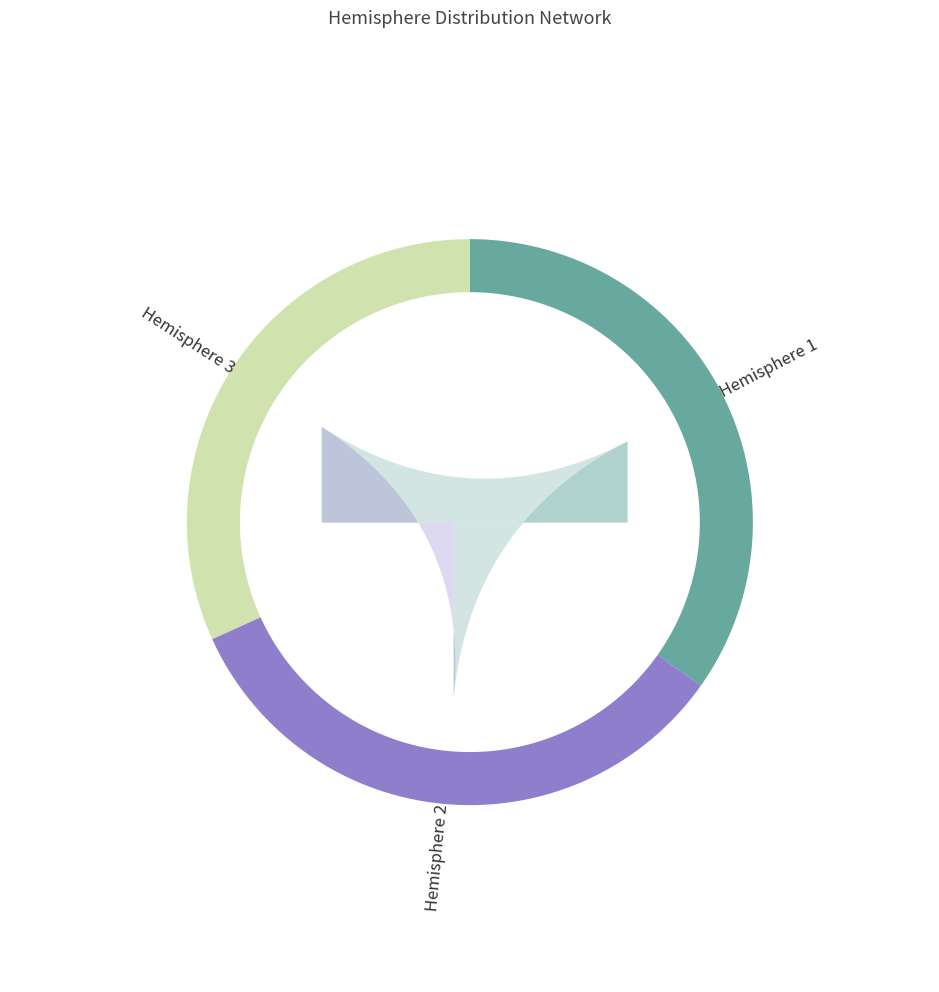

Combined, do Hemisphere 3 and Hemisphere 2 account for over 50%?

Yes